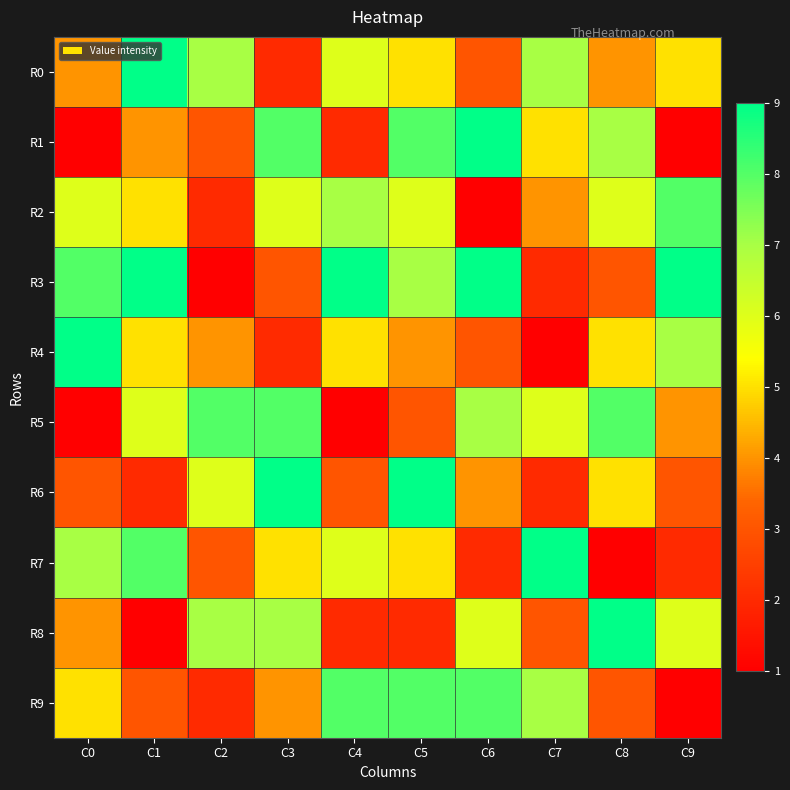

Reading left to right, what are all the values shown in this chart?

R0: C0=4	C1=9	C2=7	C3=2	C4=6	C5=5	C6=3	C7=7	C8=4	C9=5
R1: C0=1	C1=4	C2=3	C3=8	C4=2	C5=8	C6=9	C7=5	C8=7	C9=1
R2: C0=6	C1=5	C2=2	C3=6	C4=7	C5=6	C6=1	C7=4	C8=6	C9=8
R3: C0=8	C1=9	C2=1	C3=3	C4=9	C5=7	C6=9	C7=2	C8=3	C9=9
R4: C0=9	C1=5	C2=4	C3=2	C4=5	C5=4	C6=3	C7=1	C8=5	C9=7
R5: C0=1	C1=6	C2=8	C3=8	C4=1	C5=3	C6=7	C7=6	C8=8	C9=4
R6: C0=3	C1=2	C2=6	C3=9	C4=3	C5=9	C6=4	C7=2	C8=5	C9=3
R7: C0=7	C1=8	C2=3	C3=5	C4=6	C5=5	C6=2	C7=9	C8=1	C9=2
R8: C0=4	C1=1	C2=7	C3=7	C4=2	C5=2	C6=6	C7=3	C8=9	C9=6
R9: C0=5	C1=3	C2=2	C3=4	C4=8	C5=8	C6=8	C7=7	C8=3	C9=1